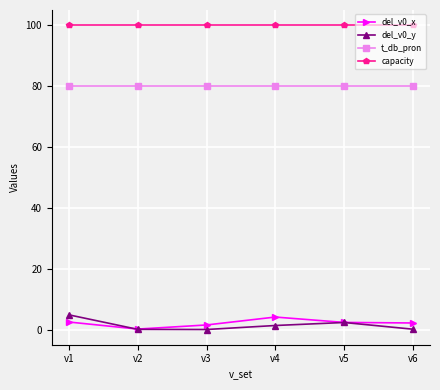

How many lines are shown in the chart?

4